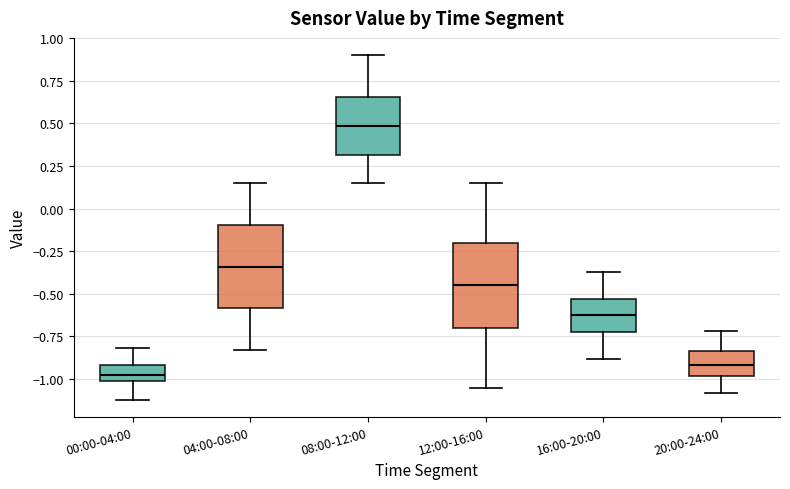

Which box's median line is the lowest?

00:00-04:00